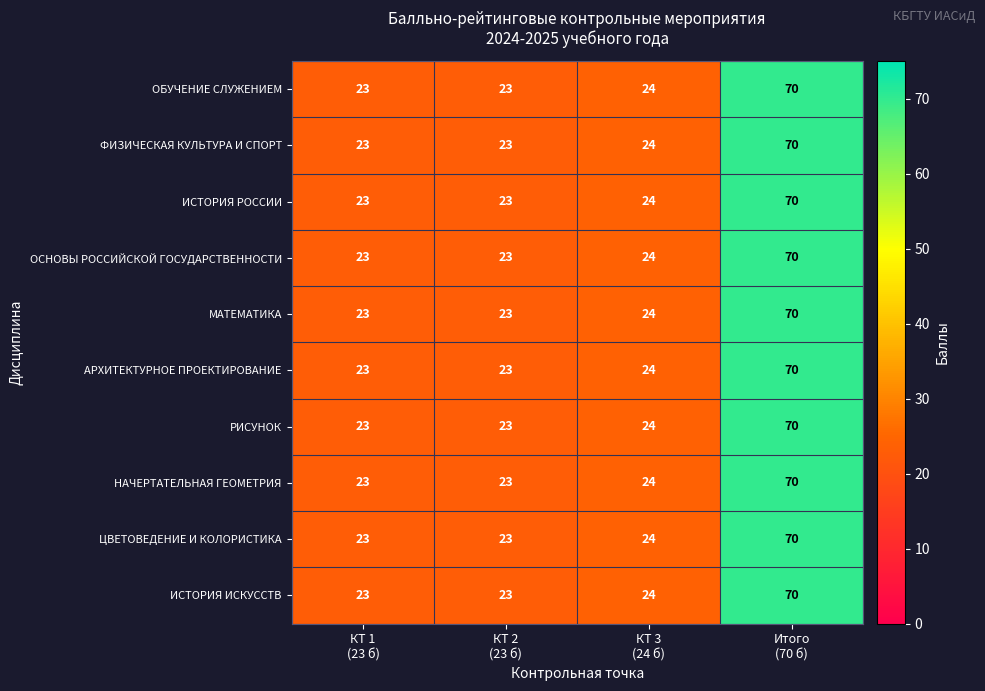

What is the average value of the ОБУЧЕНИЕ СЛУЖЕНИЕМ series?

35